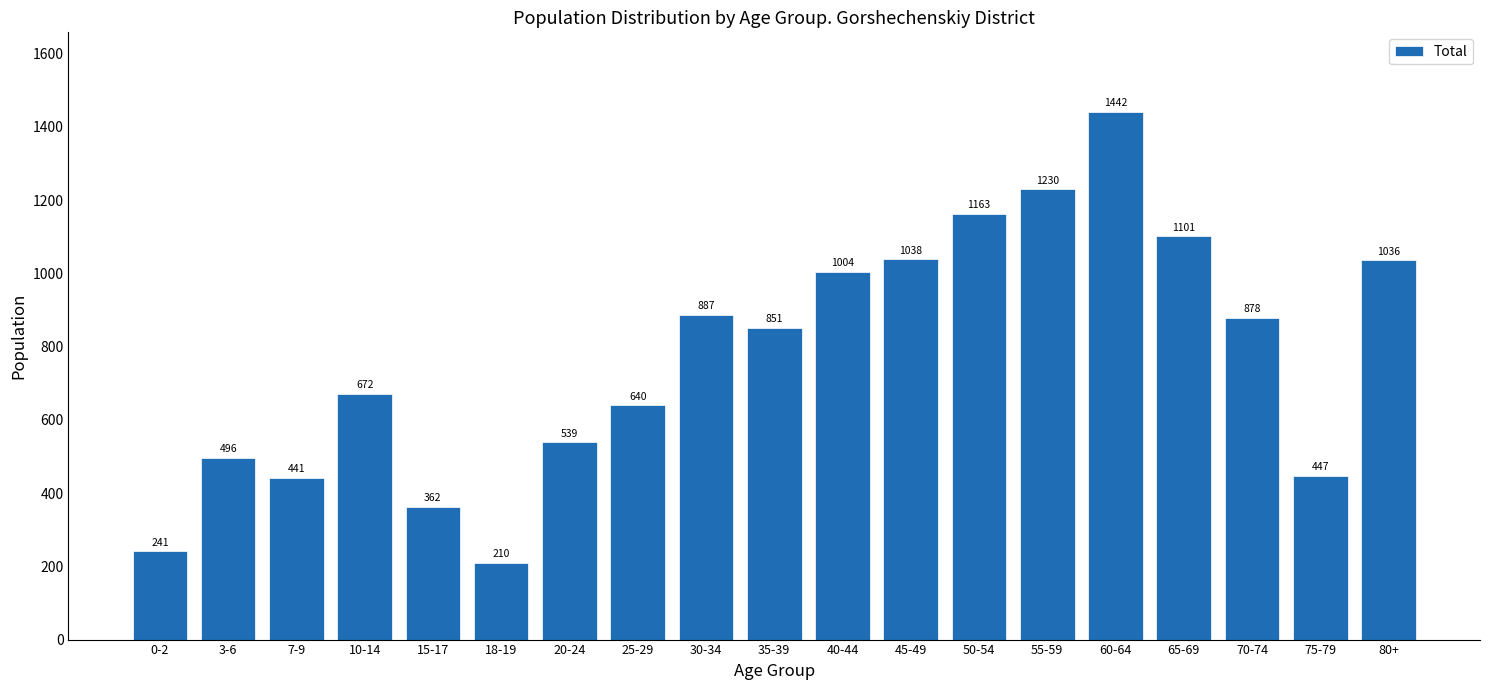

Reading right to left, extract all data points from this chart.

80+=1036	75-79=447	70-74=878	65-69=1101	60-64=1442	55-59=1230	50-54=1163	45-49=1038	40-44=1004	35-39=851	30-34=887	25-29=640	20-24=539	18-19=210	15-17=362	10-14=672	7-9=441	3-6=496	0-2=241